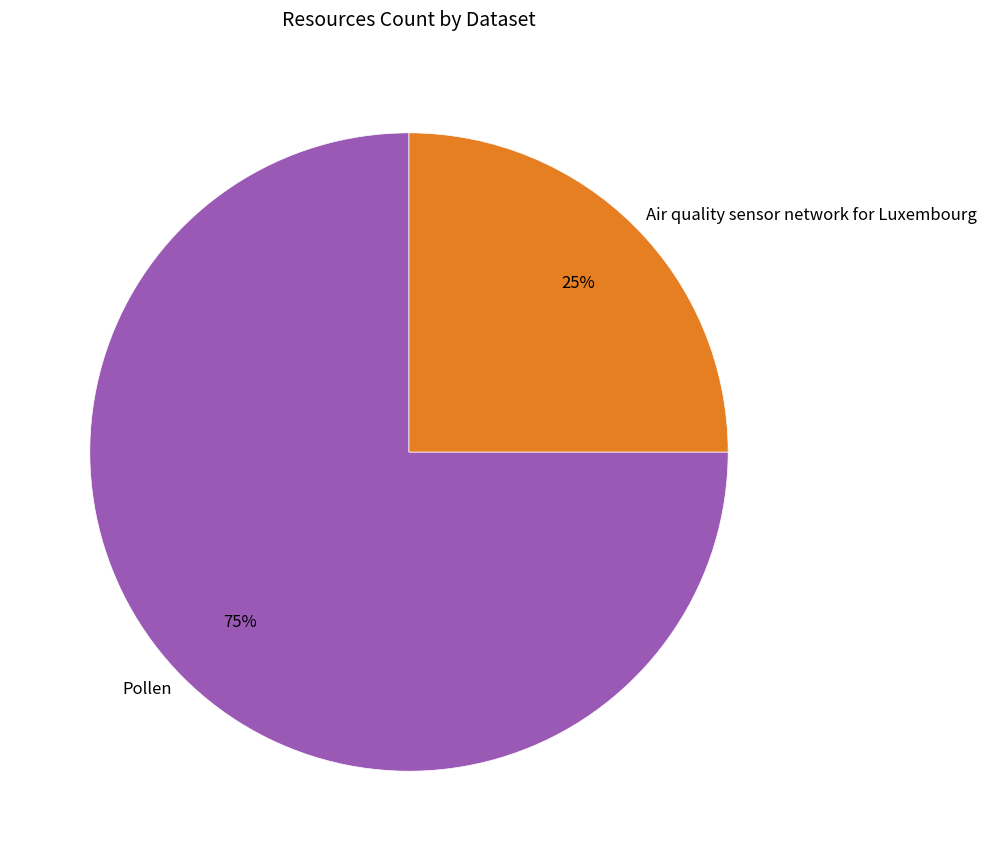

Is the sum of Air quality sensor network for Luxembourg and Pollen greater than half?

Yes